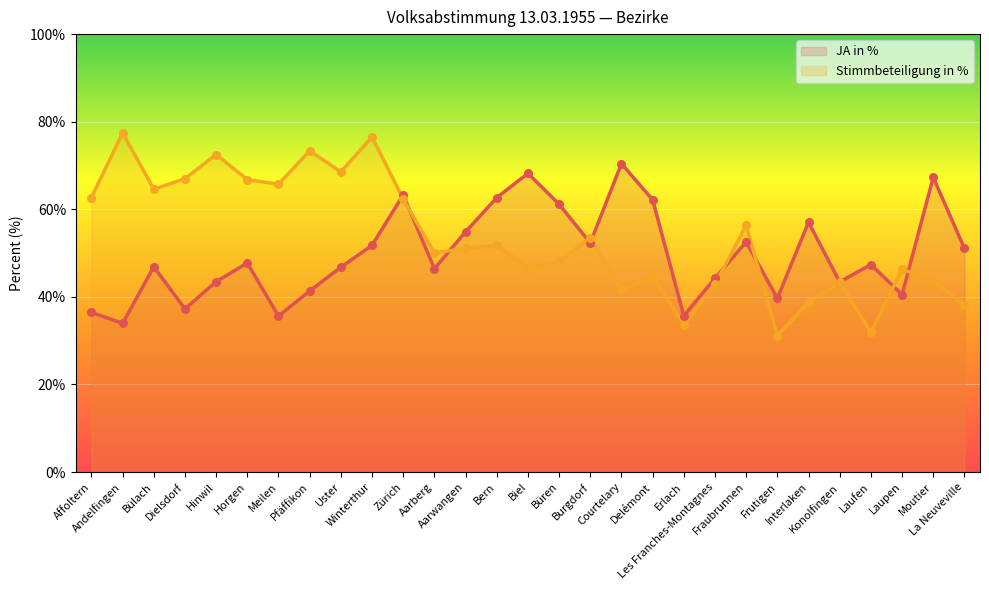

At which category is the sum across all series the highest?

Winterthur